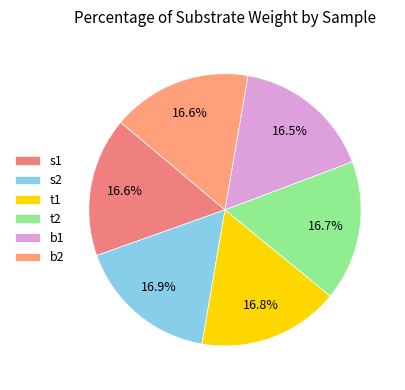

How many slices are in this pie chart?

6